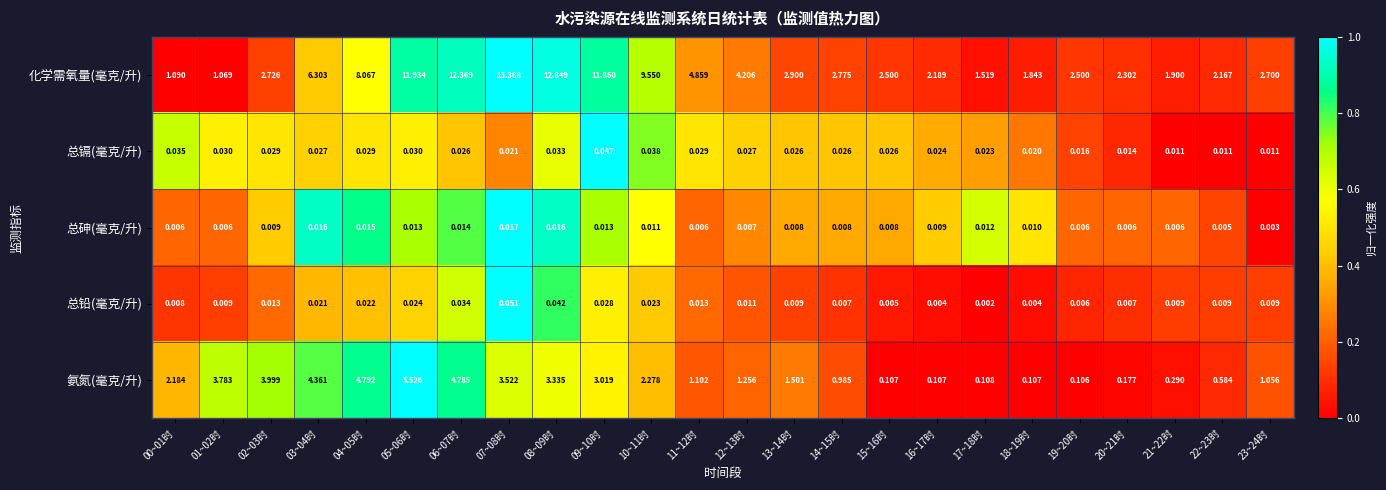

Which series changed the most between 06~07时 and 10~11时?

化学需氧量(毫克/升)